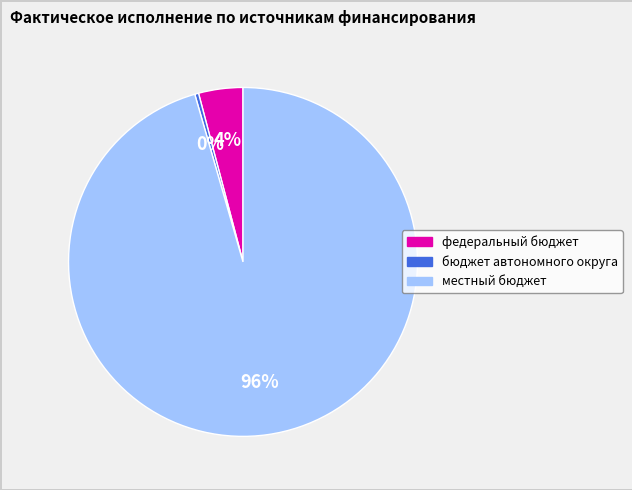

Rank the categories by value from lowest to highest.

бюджет автономного округа, федеральный бюджет, местный бюджет